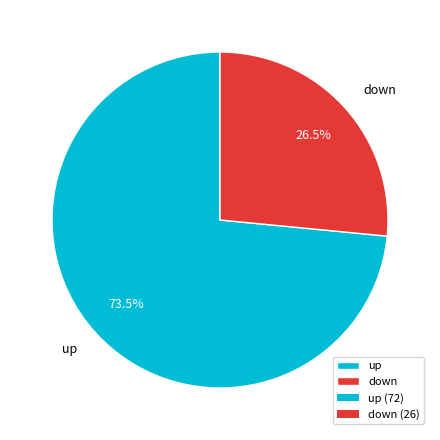

What is the smallest slice in the pie chart?

down